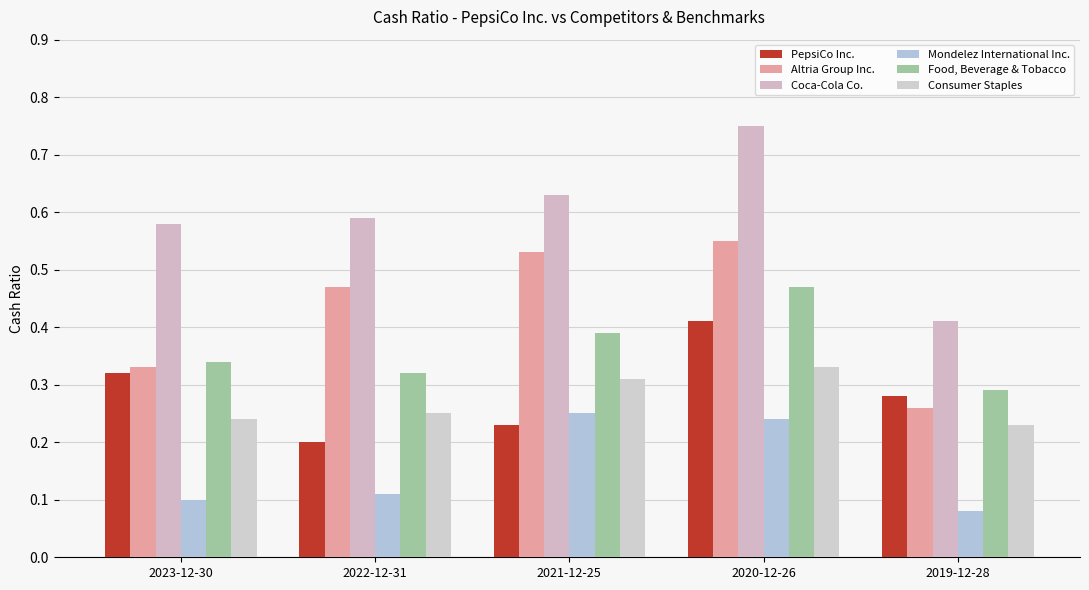

Read the Consumer Staples value at 2020-12-26.

0.3